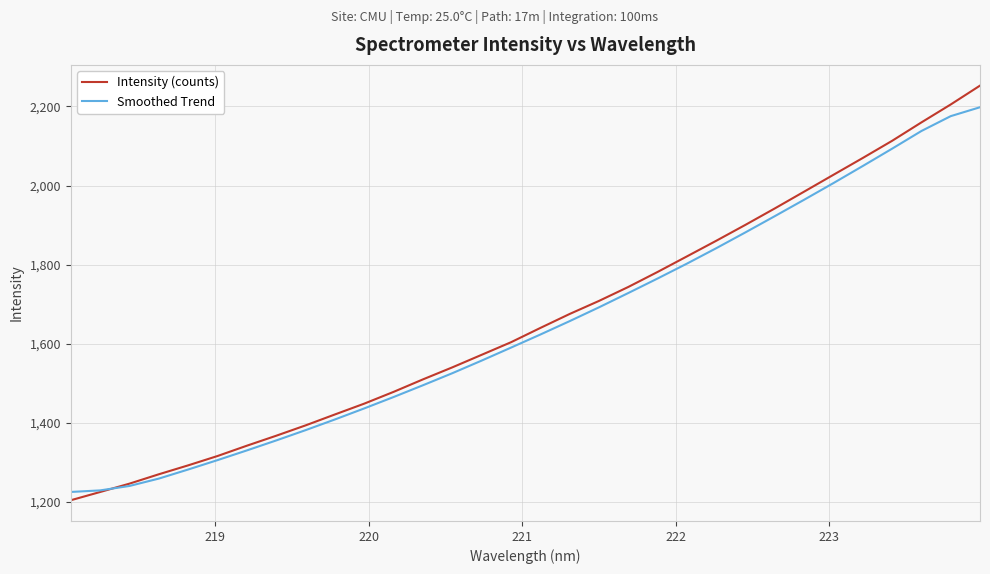

What is the highest value of the Smoothed Trend series?

2198.1